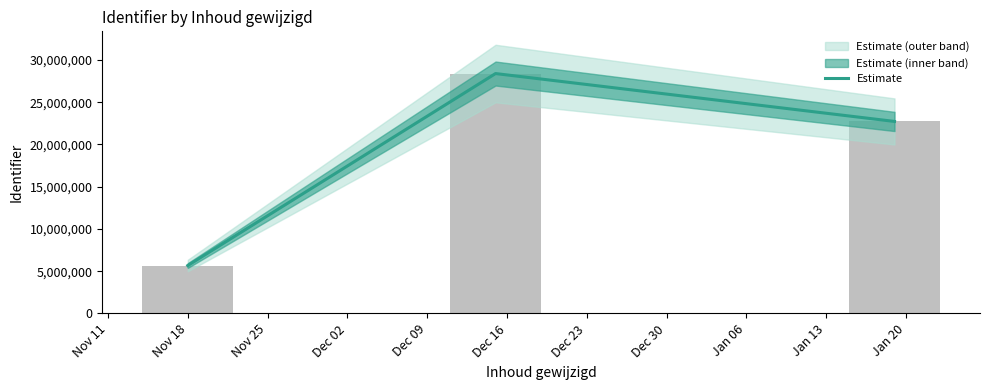

Are the bars grouped side by side (vs. stacked)?

No